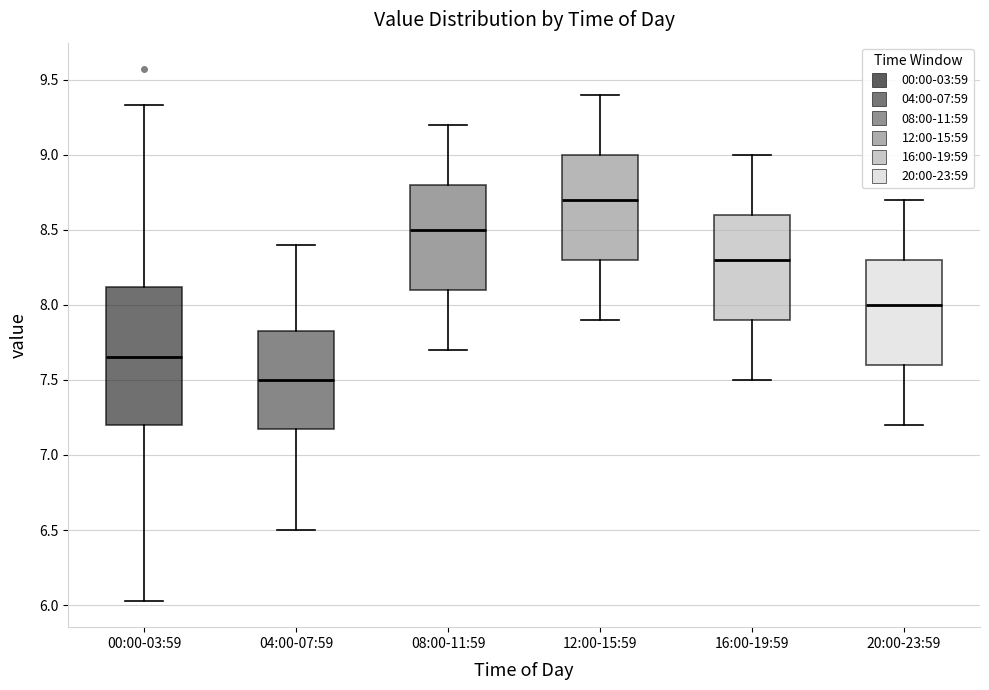

Which box has the lowest median line?

04:00-07:59